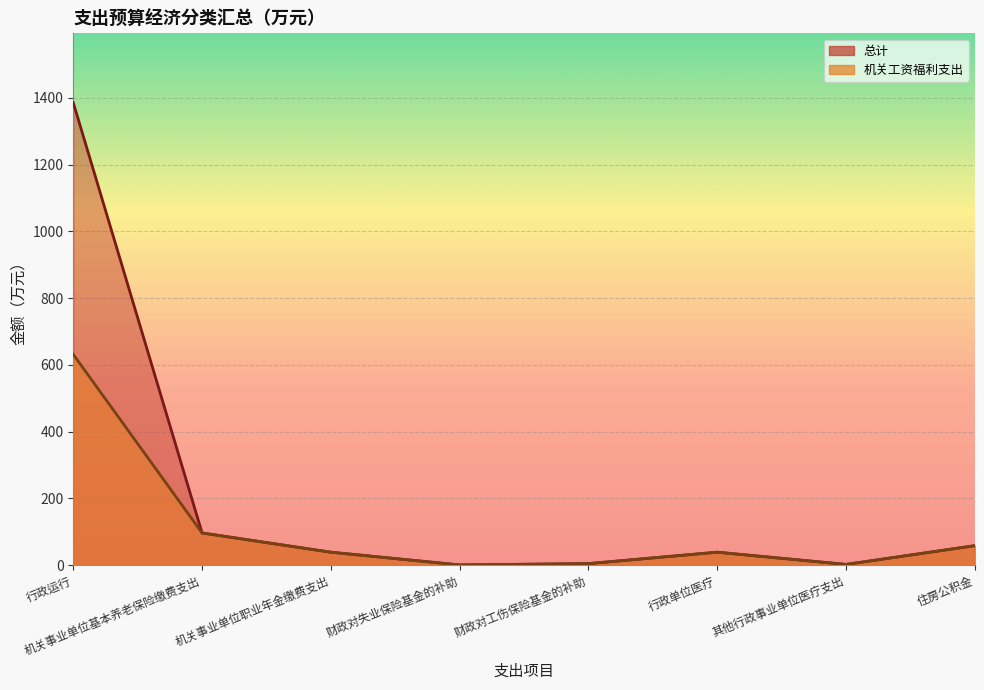

List the labels in order of 总计 value, smallest first.

财政对失业保险基金的补助, 其他行政事业单位医疗支出, 财政对工伤保险基金的补助, 机关事业单位职业年金缴费支出, 行政单位医疗, 住房公积金, 机关事业单位基本养老保险缴费支出, 行政运行